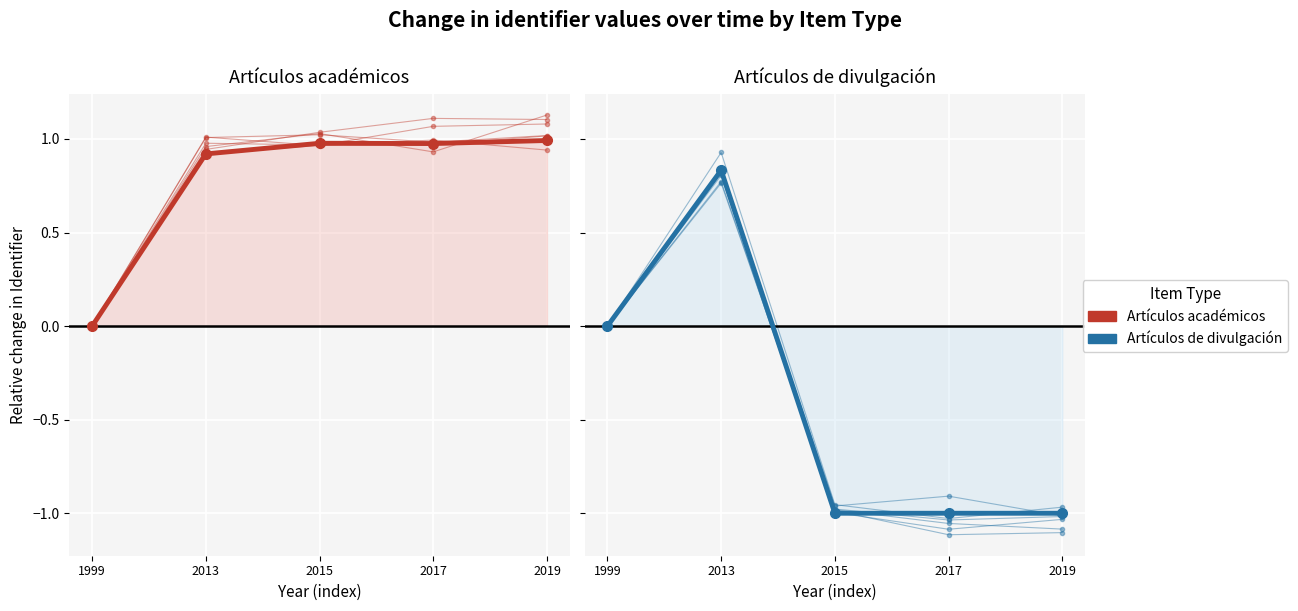

True or false: Artículos académicos and Artículos de divulgación cross at least once.

False